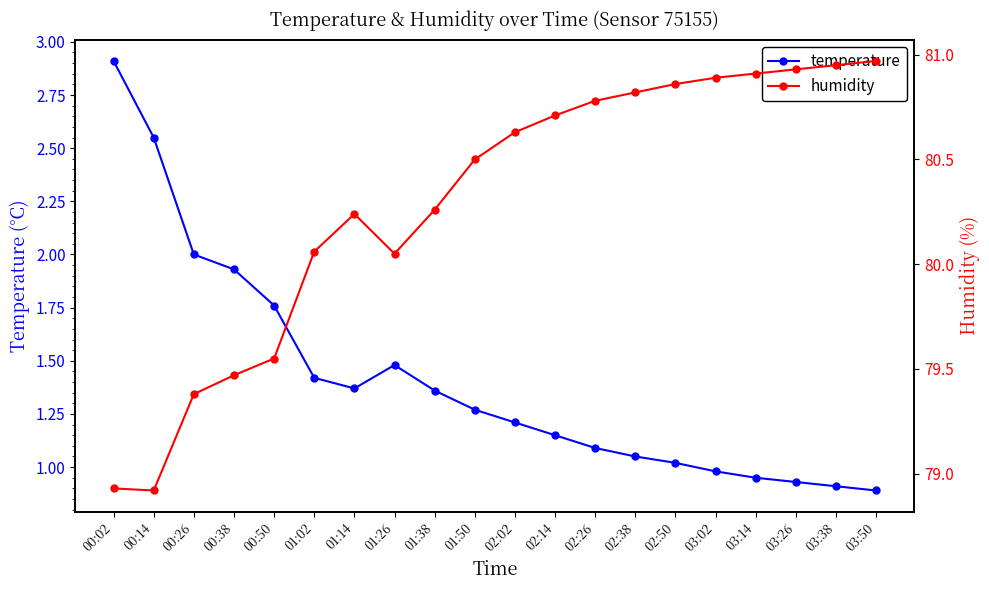

Which series has the largest total across all categories?

humidity